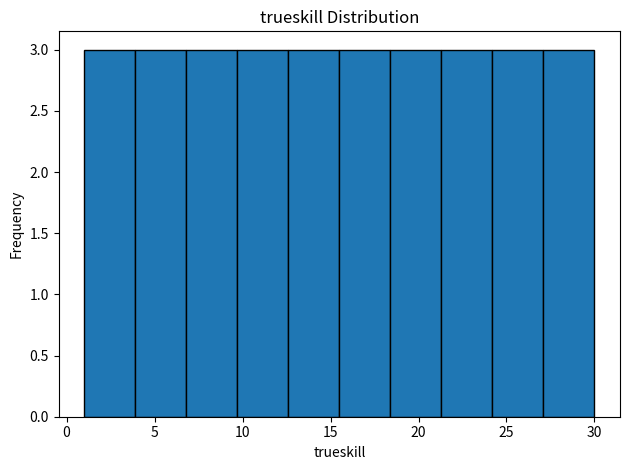

What is the height of the bar covering 27.1 to 30.0 on the x-axis? Neither the bar edges nor the heights are printed on the chart, so give them approximately, as read against the axes.

3